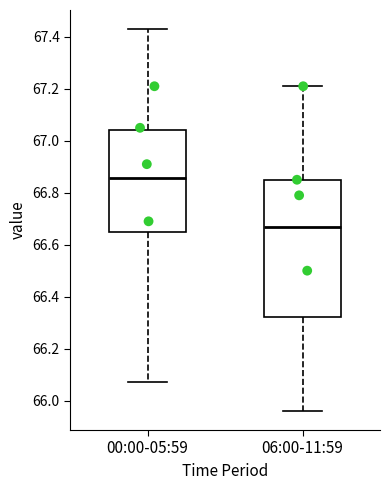

Which box's median line is the lowest?

06:00-11:59